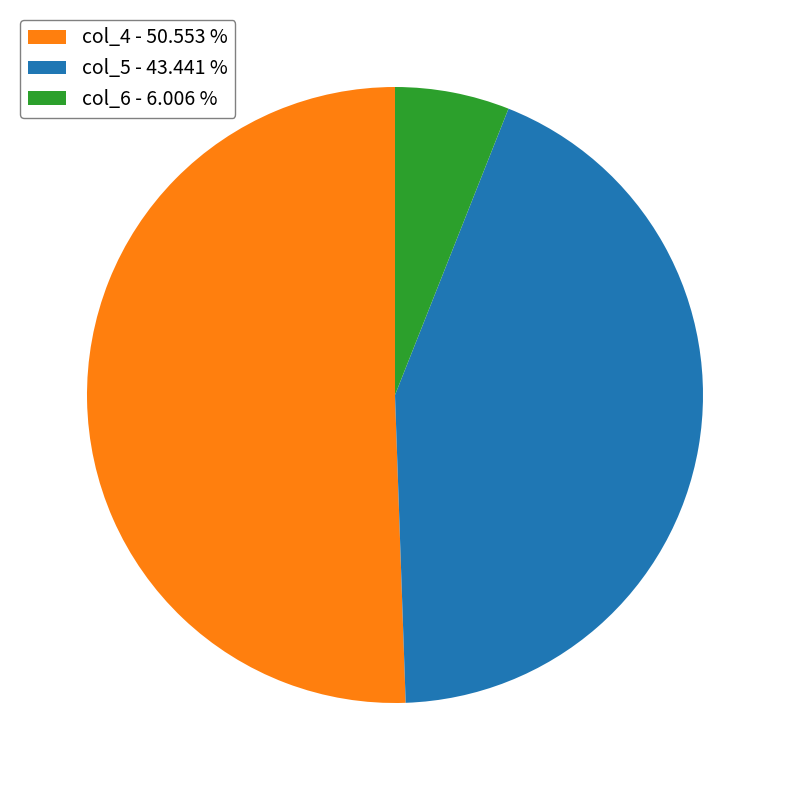

Is there any slice that represents more than half of the pie?

Yes